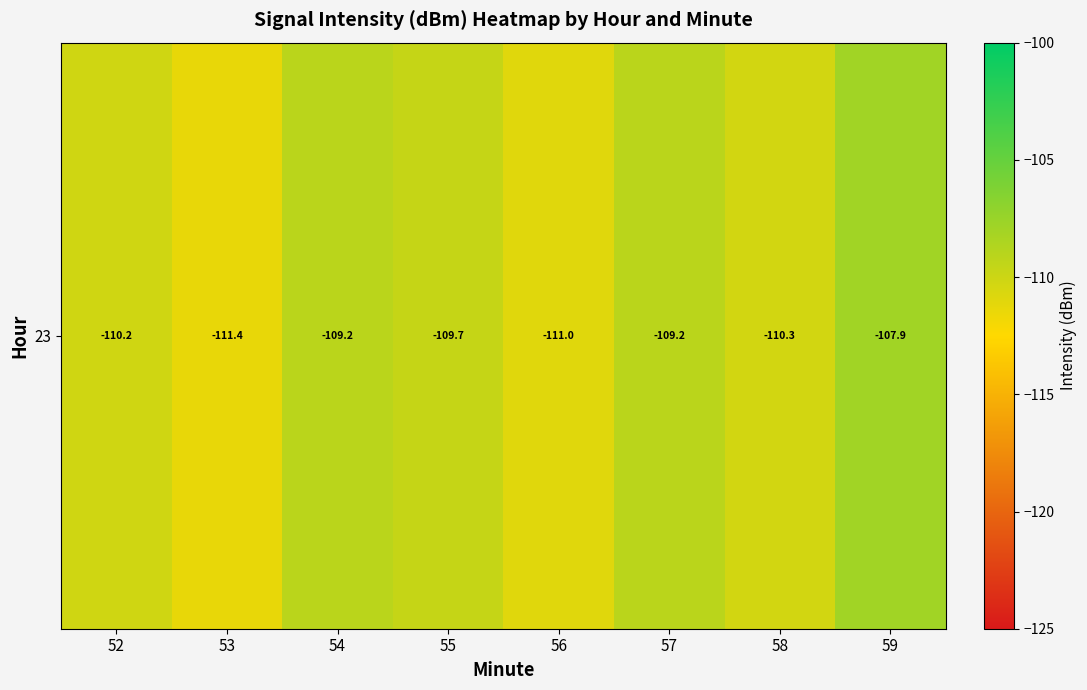

What is the minimum value shown in the chart?

-111.4